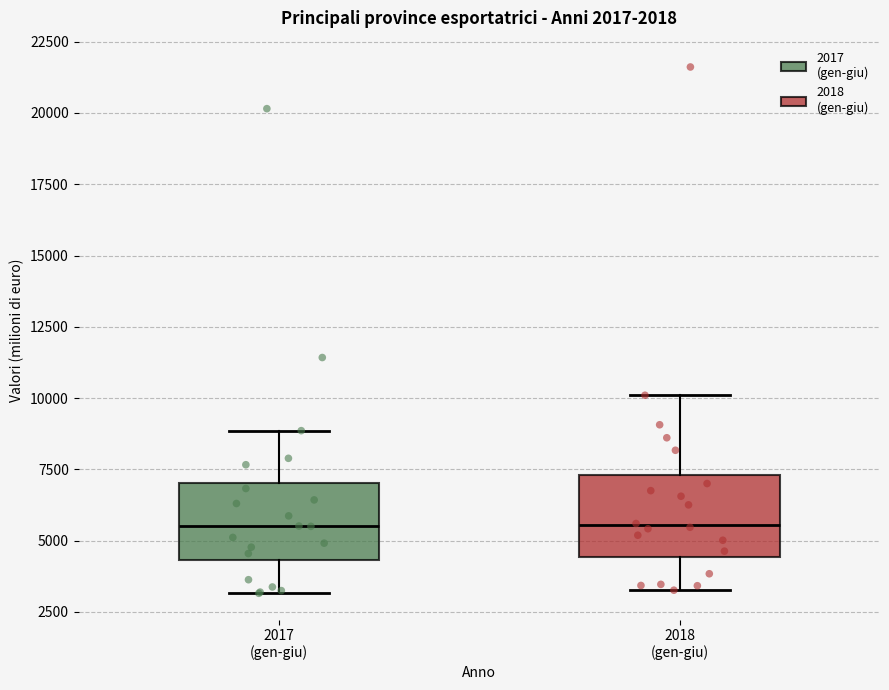

Reading left to right, read every box against the y-axis: the position of its median line, the range the box covers, and the ends of its whiskers. The values are not printed on the chart, so give them approximately, as read against the axis.

2017 (gen-giu): median 5500, box 4500 to 7000, whiskers 3000 to 9000
2018 (gen-giu): median 5500, box 4500 to 7500, whiskers 3500 to 10000